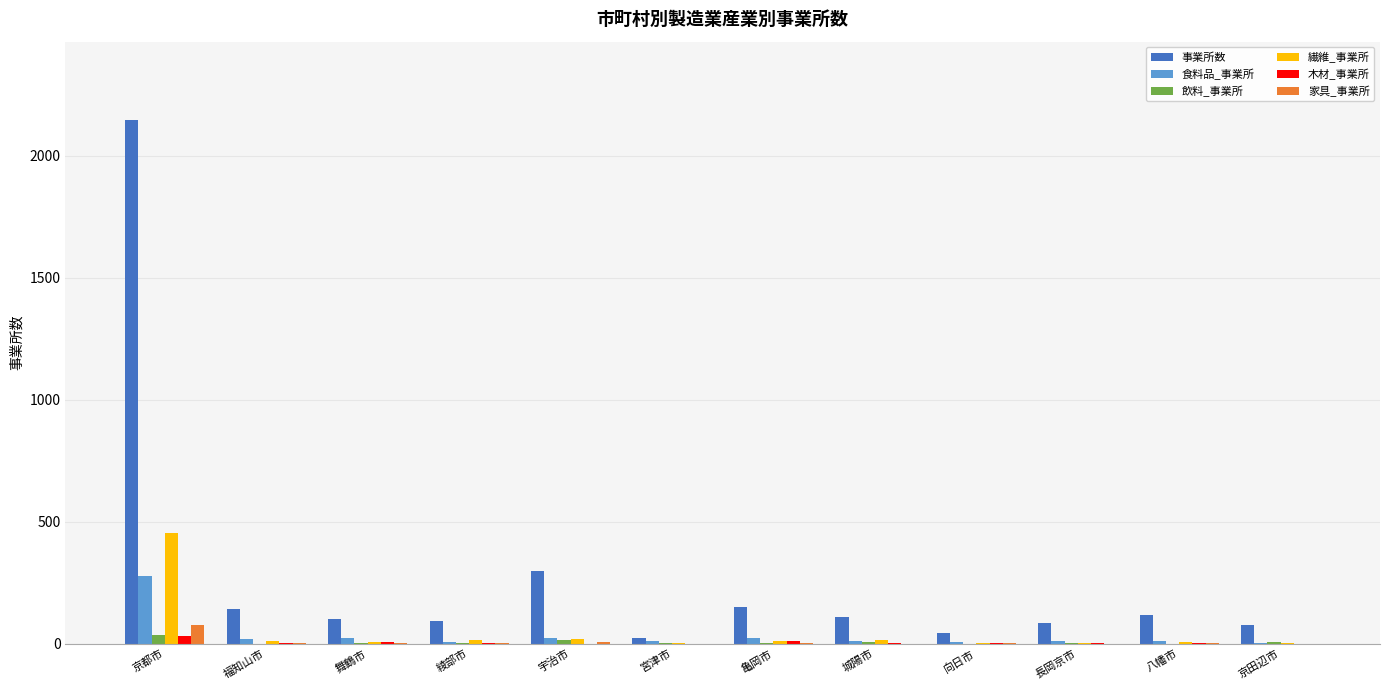

Is it true that 家具_事業所 equals 0 at 京田辺市?

True